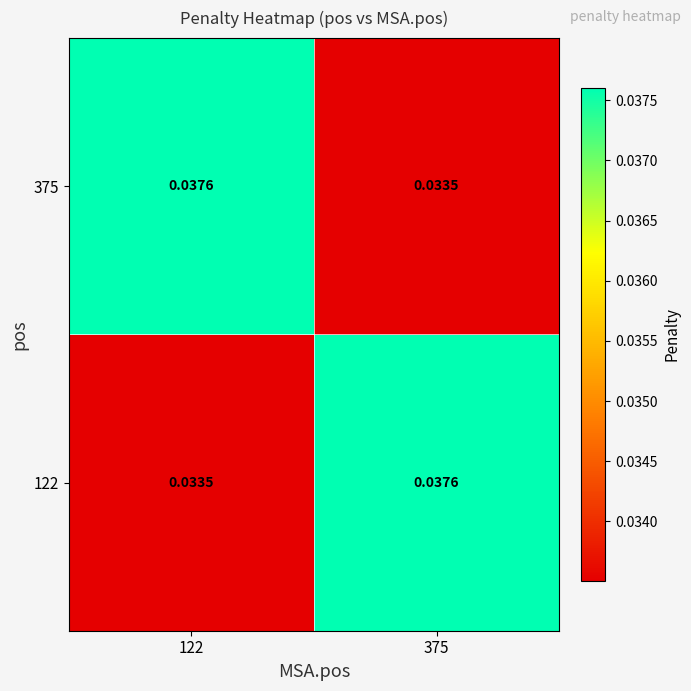

Reading left to right, extract all data points from this chart.

122: 122=0.0	375=0.0
375: 122=0.0	375=0.0